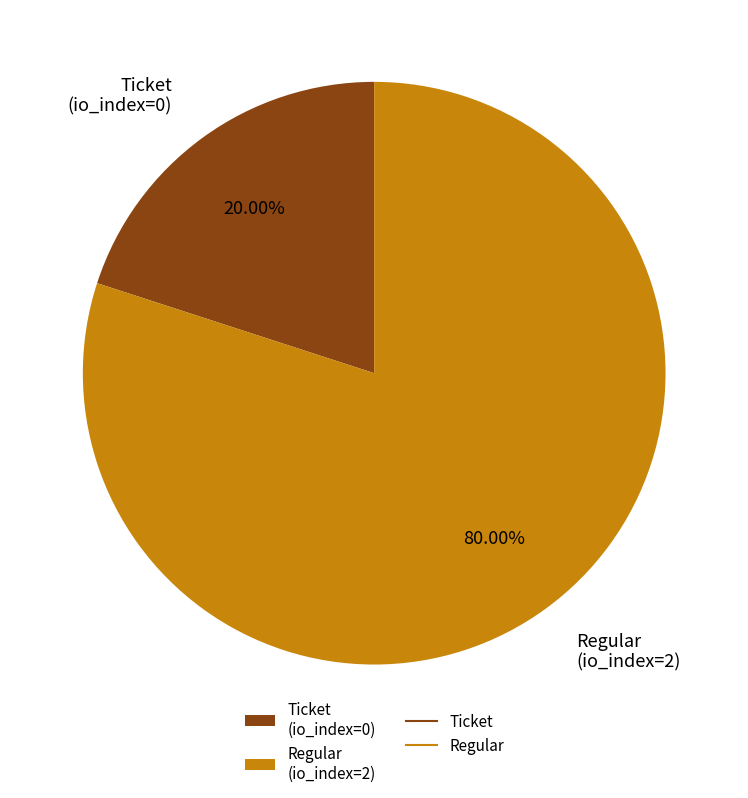

Which category has the biggest portion of the pie?

Regular